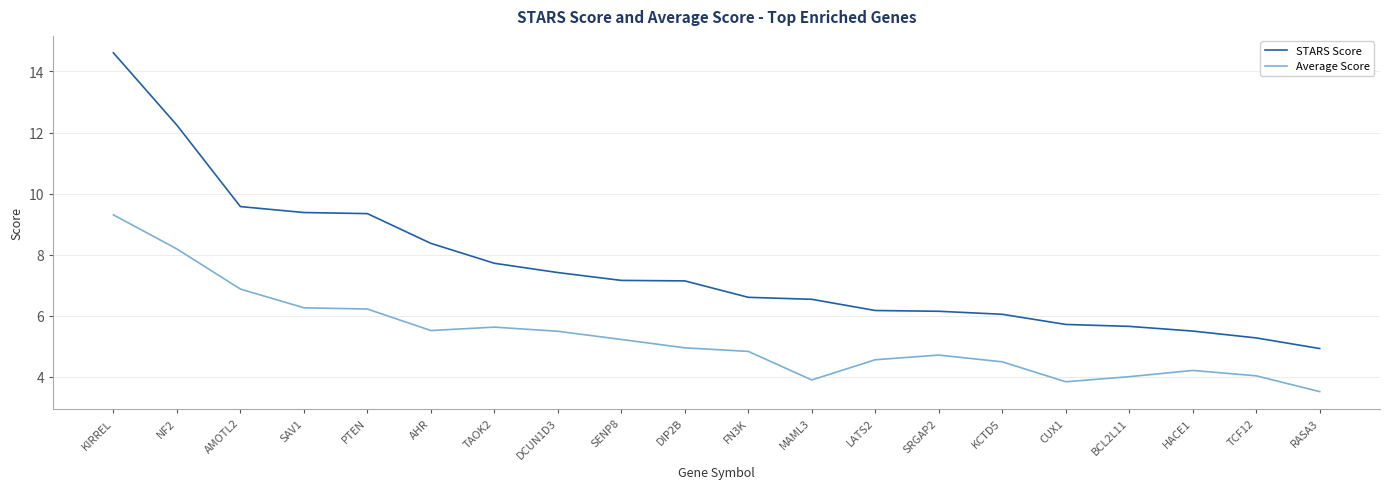

At which category does the chart reach its peak across all series?

KIRREL